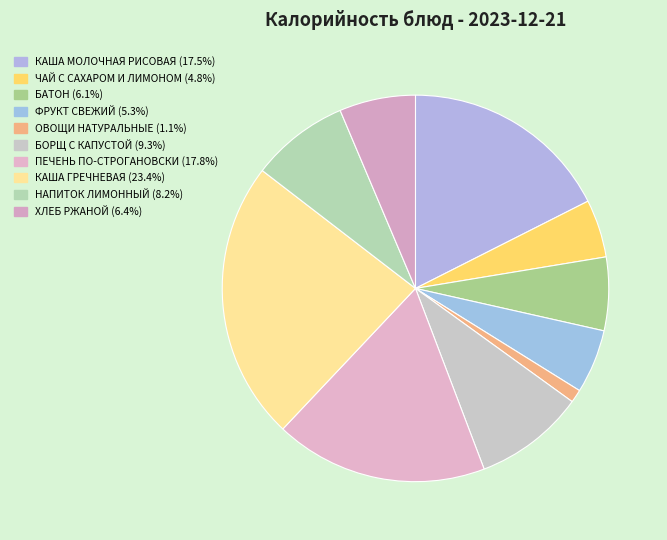

Is КАША МОЛОЧНАЯ РИСОВАЯ the majority of the pie?

No